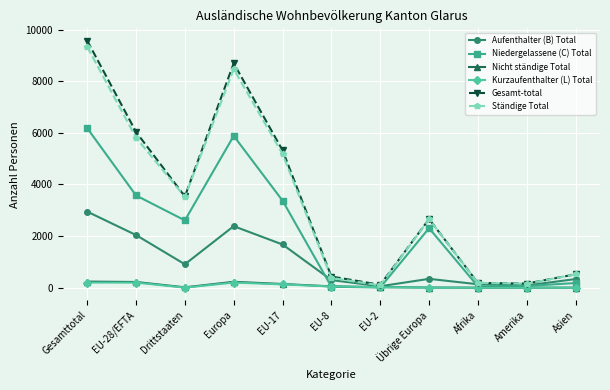

In Niedergelassene (C) Total, how many points are higher than both neighbors (excluding endpoints)?

2